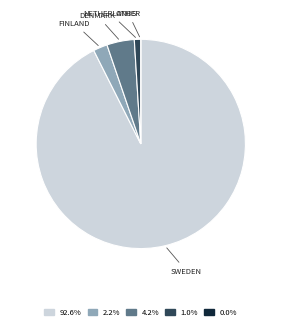

Is there any slice that represents more than half of the pie?

Yes